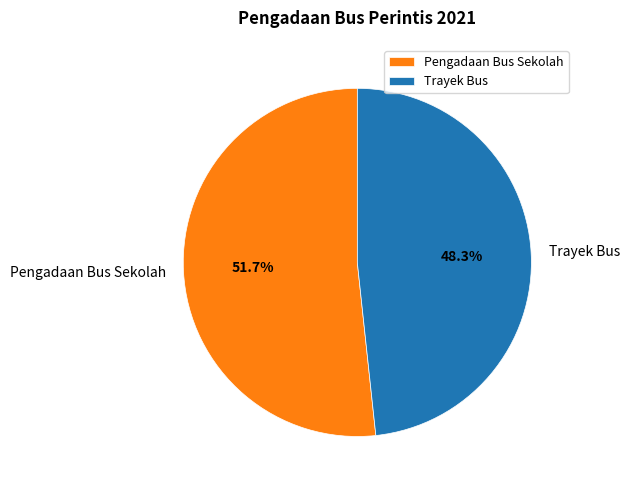

What is the smallest slice in the pie chart?

Trayek Bus